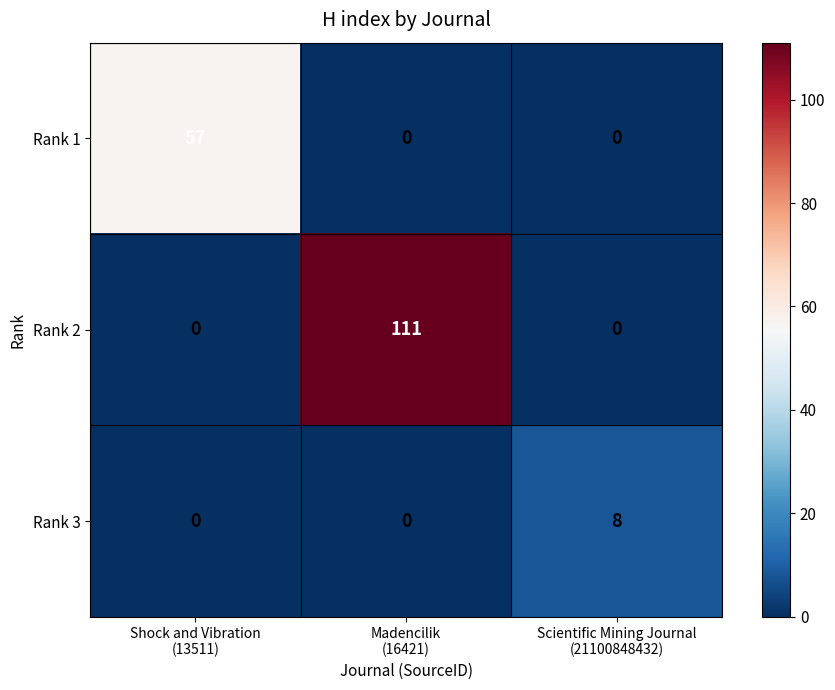

How many Rank 2 values are between 0 and 111?

3